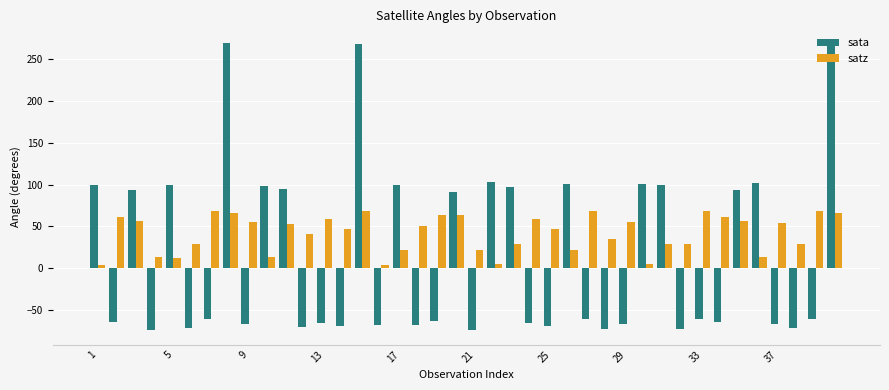

What is the difference between the maximum and minimum values in the sata series?

344.1